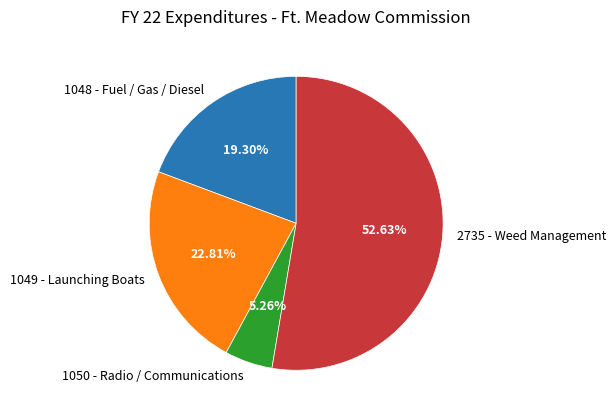

Is there a majority slice in this chart?

Yes